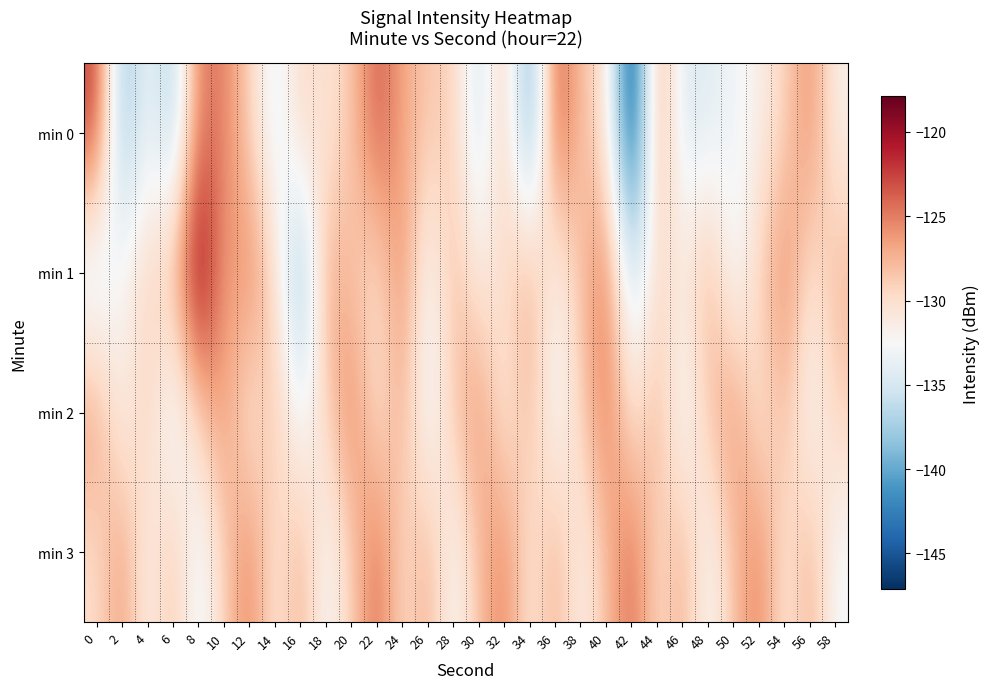

What is the maximum value shown in the chart?

-117.9